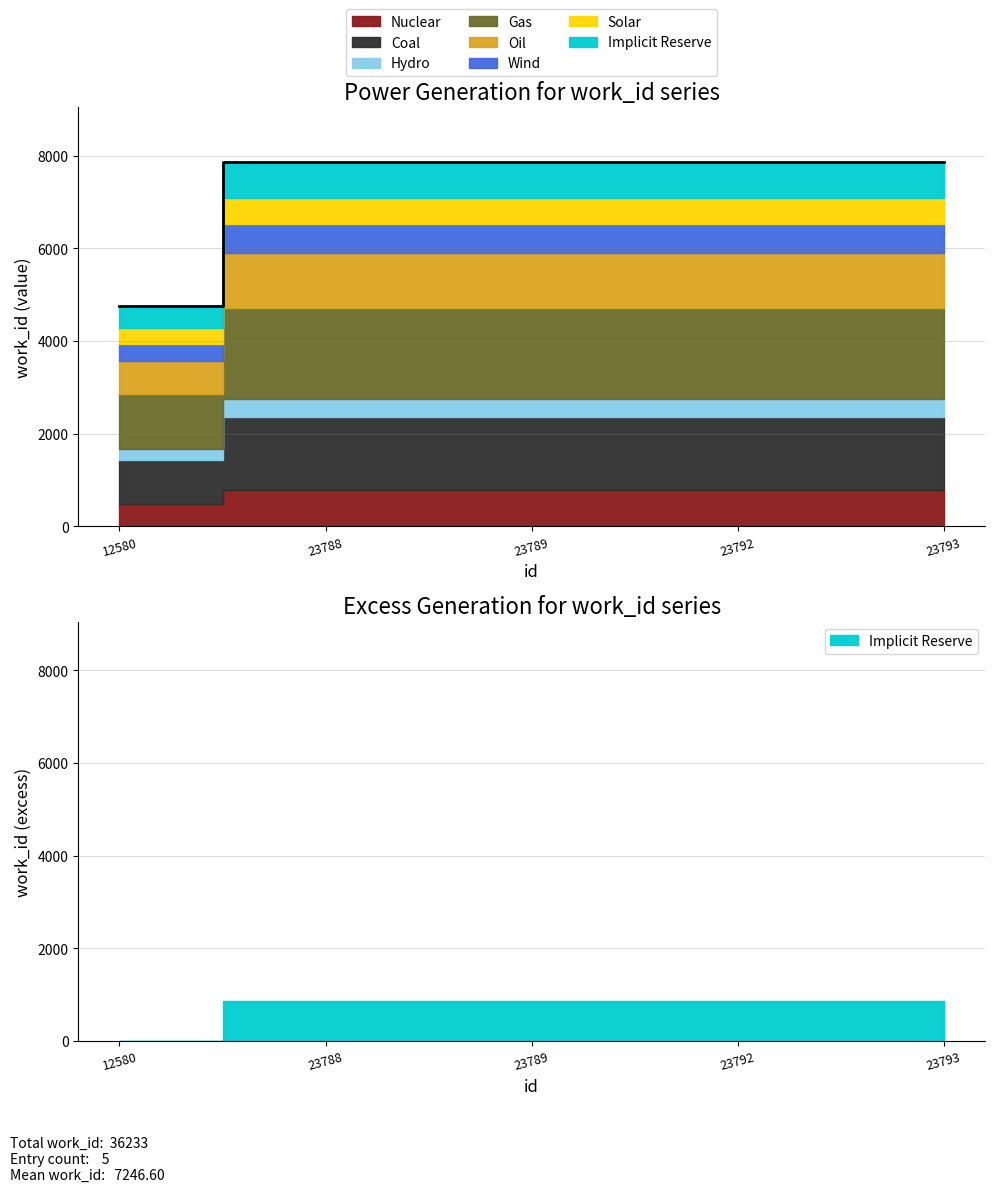

Which category has the highest value across all series?

23788